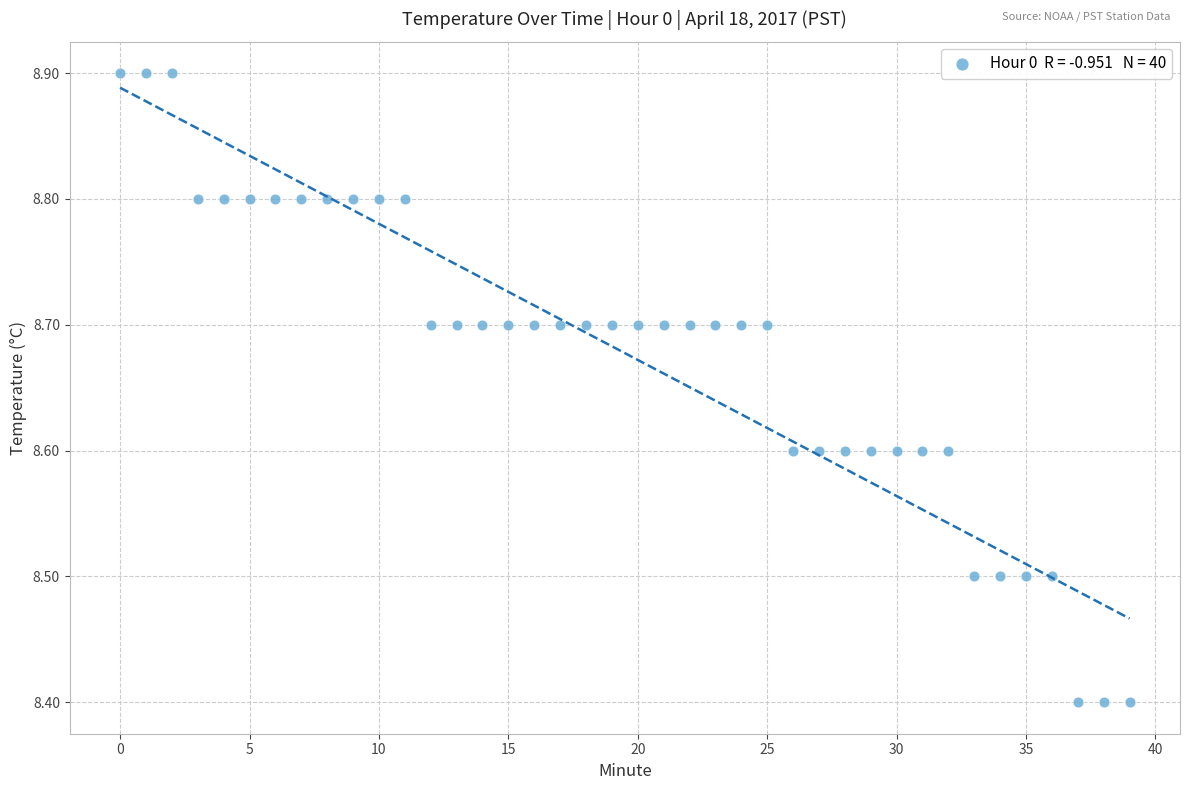

What is the range of Y values (max minus min)?

0.5